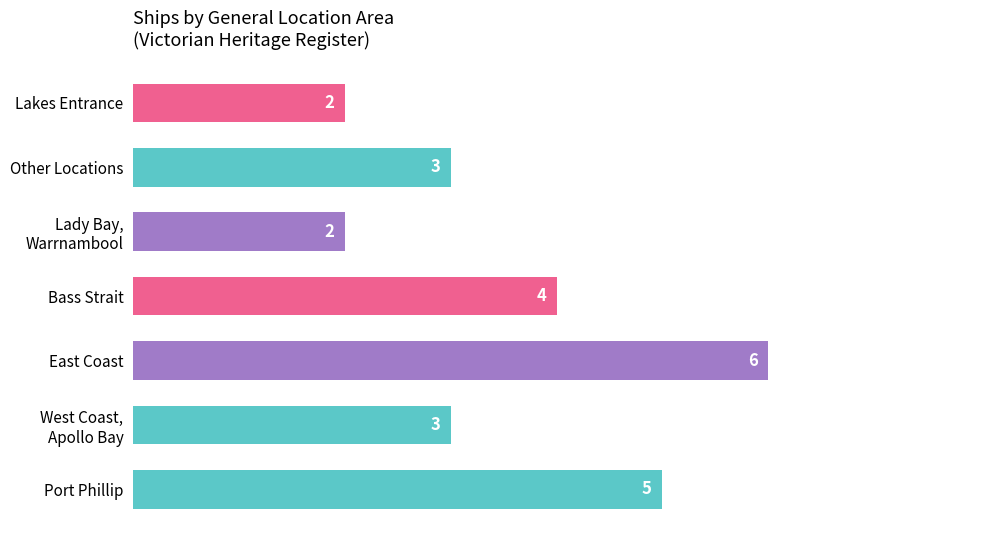

Between East Coast and Port Phillip, which is larger?

East Coast